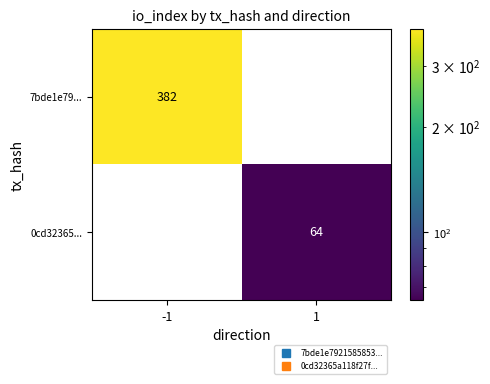

Between -1 and 1, which series saw the biggest shift?

7bde1e79...